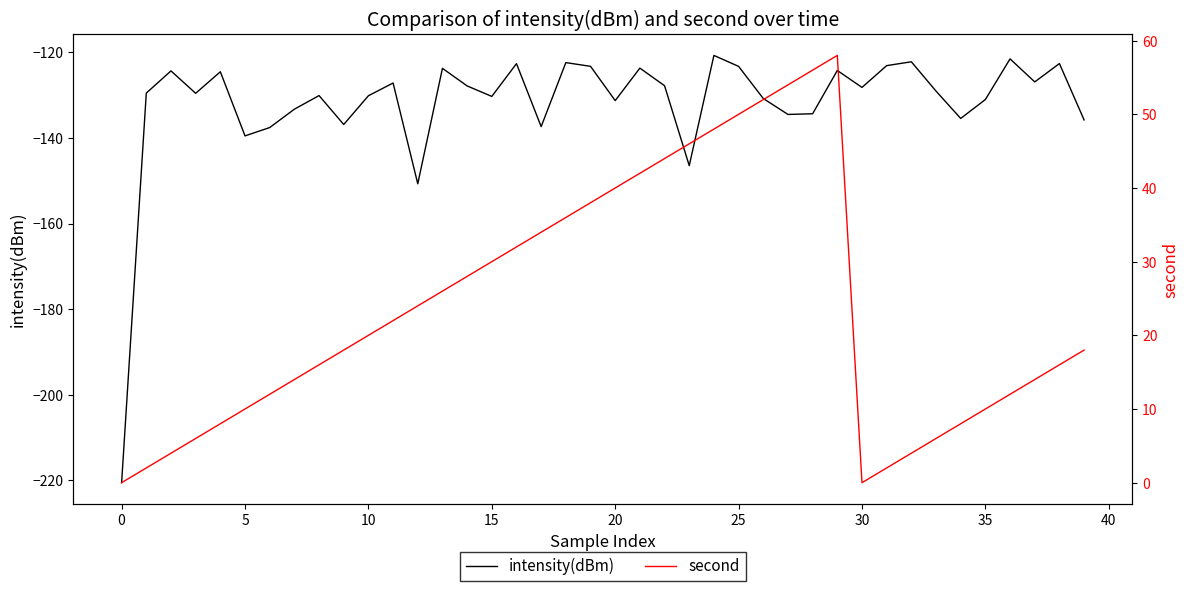

Rank the series by their average value, from lowest to highest.

intensity(dBm), second